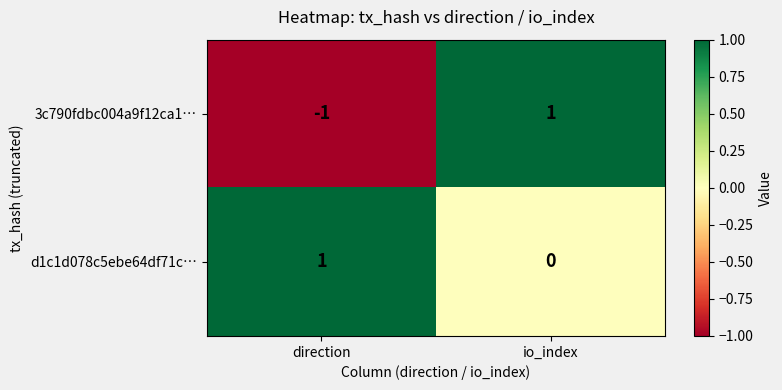

Reading right to left, what are all the values shown in this chart?

3c790fdbc004a9f12ca1…: 1	-1
d1c1d078c5ebe64df71c…: 0	1